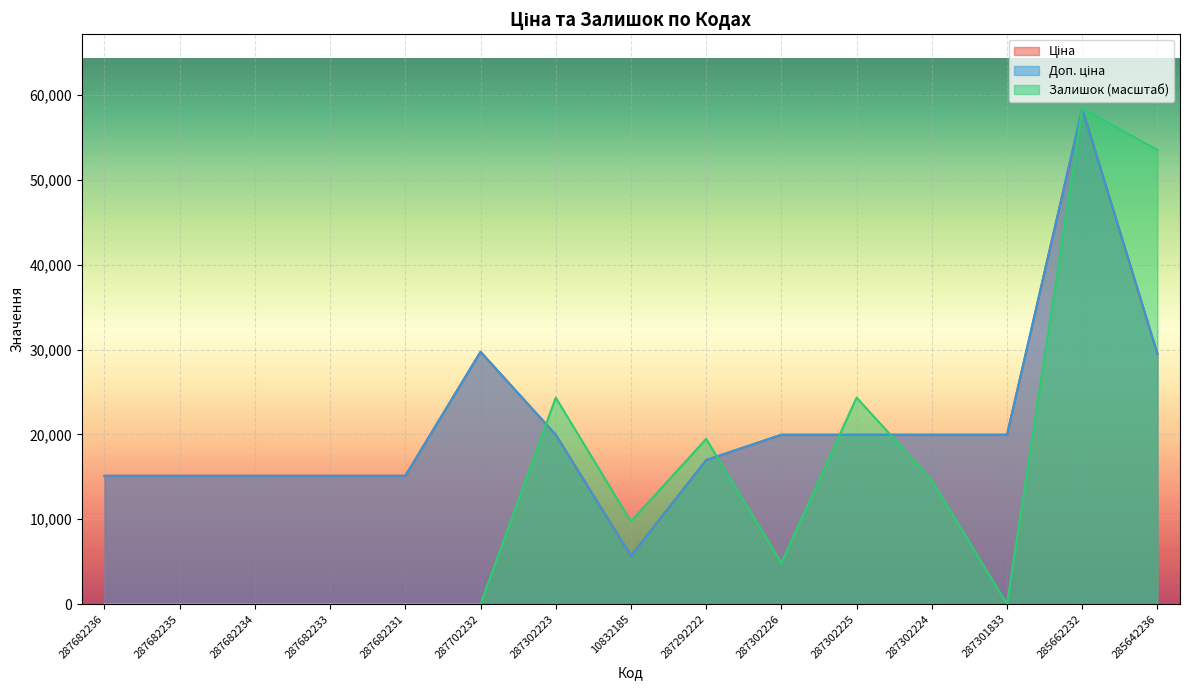

At which category does the chart reach its minimum across all series?

287682236